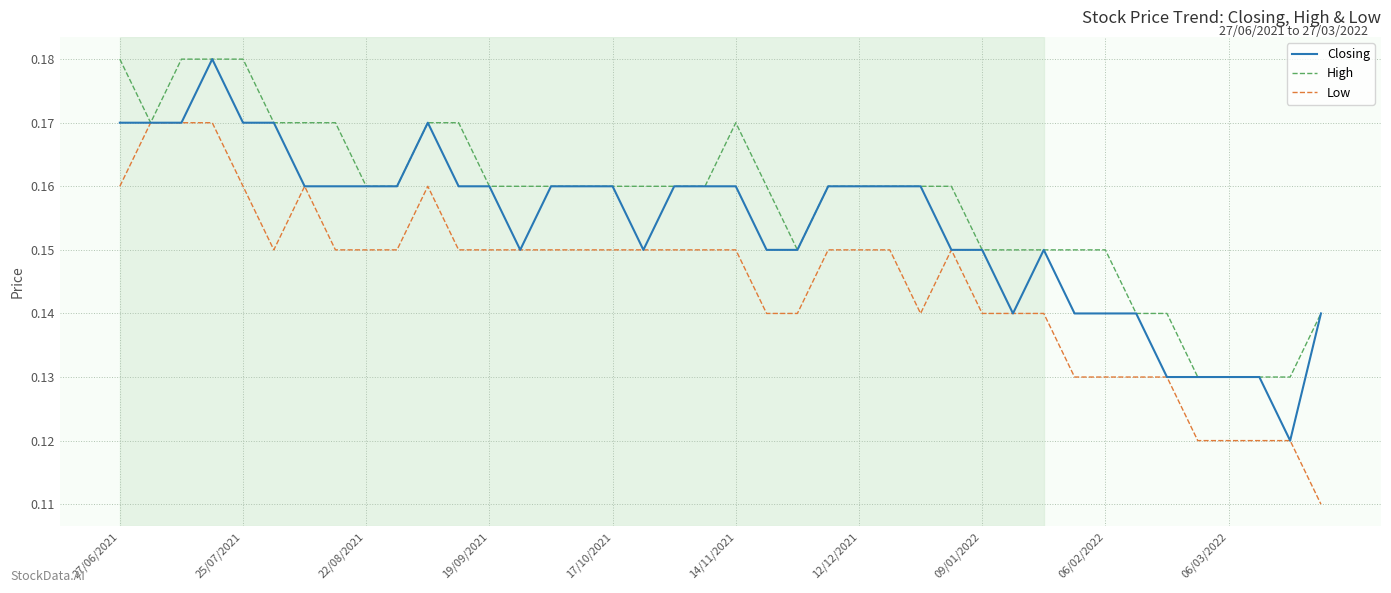

List the series in order of their overall mean, highest first.

High, Closing, Low